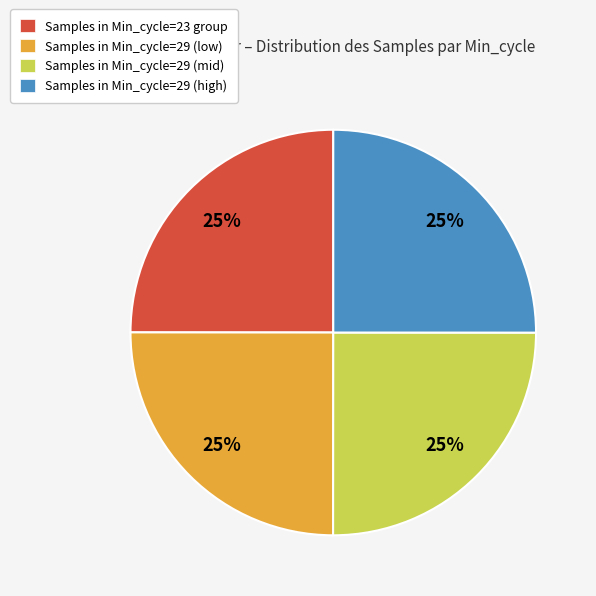

To the nearest percent, what is the average slice percentage?

25%